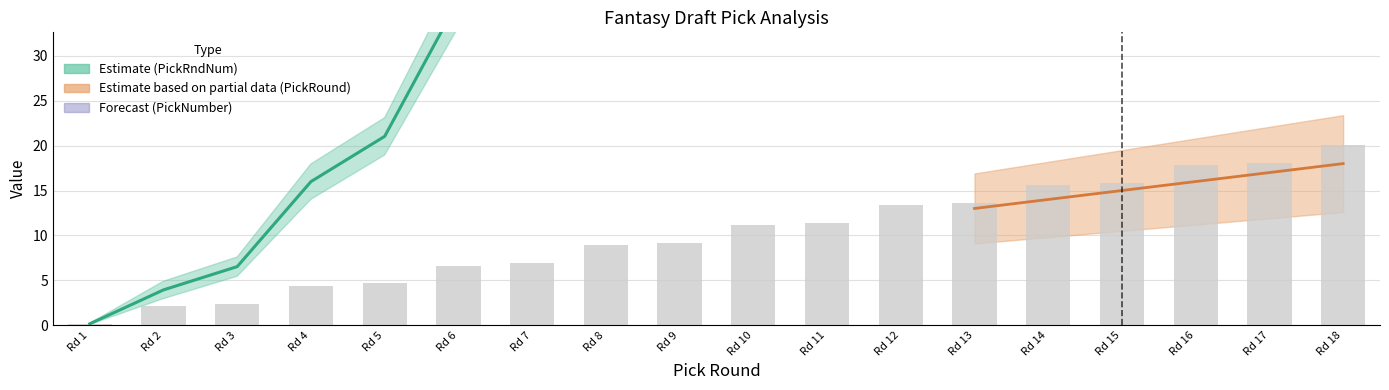

What is the difference between the highest and lowest values at Rd 5?

16.4